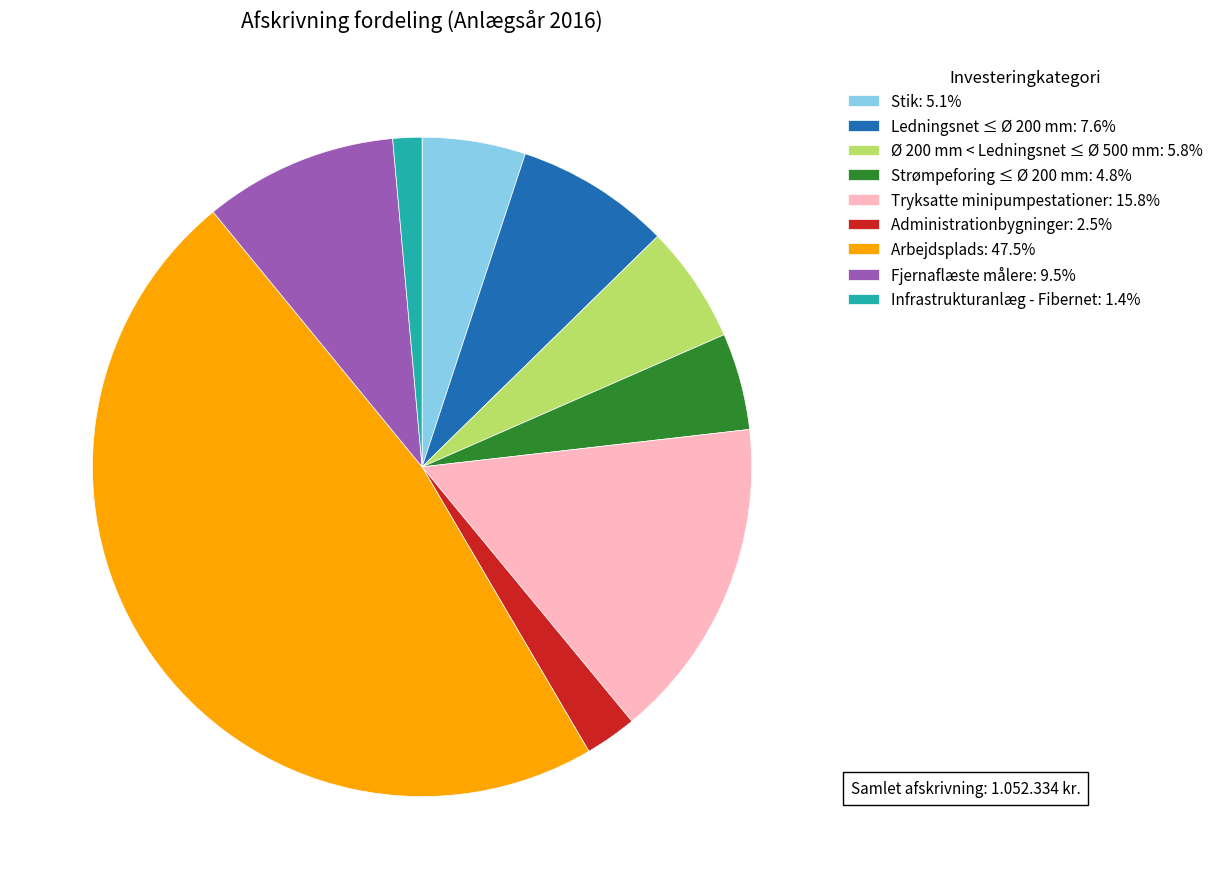

Which slice is the largest?

Arbejdsplads